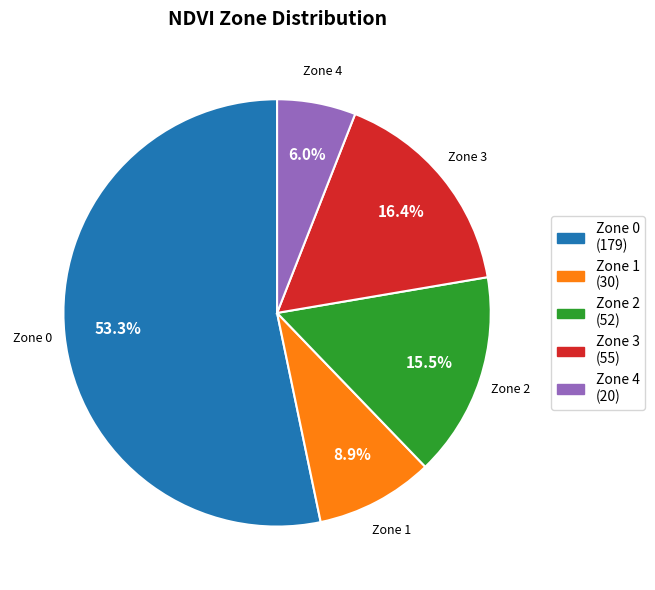

To the nearest percent, what percentage of the pie is Zone 4?

6%